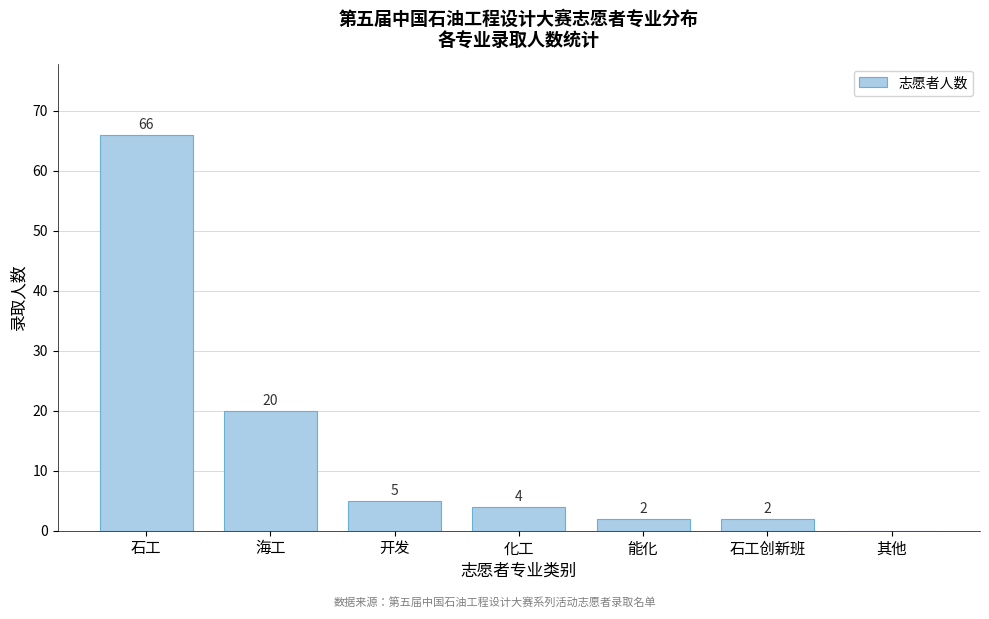

Reading left to right, what are all the values shown in this chart?

石工=66	海工=20	开发=5	化工=4	能化=2	石工创新班=2	其他=0